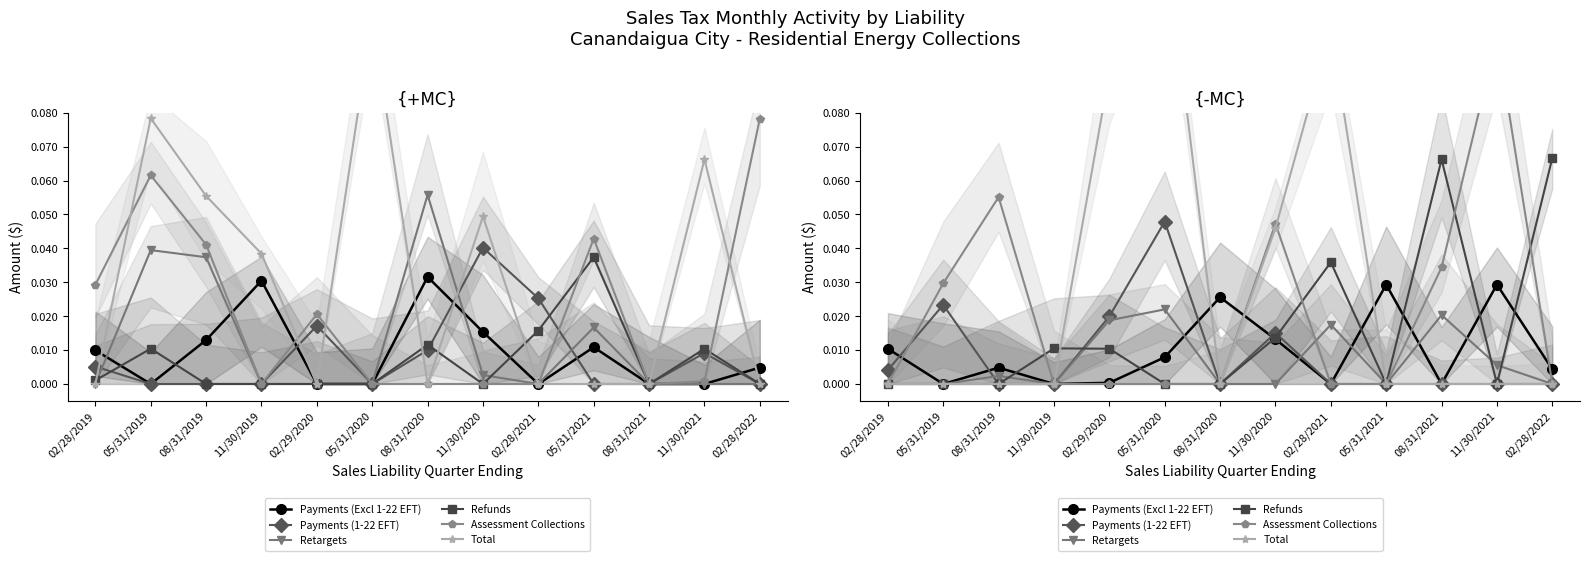

Reading left to right, extract all data points from this chart.

Payments (Excl 1-22 EFT): 02/28/2019=0.0	05/31/2019=0.0	08/31/2019=0.0	11/30/2019=0.0	02/29/2020=0.0	05/31/2020=0.0	08/31/2020=0.0	11/30/2020=0.0	02/28/2021=0.0	05/31/2021=0.0	08/31/2021=0.0	11/30/2021=0.0	02/28/2022=0.0
Payments (1-22 EFT): 02/28/2019=0.0	05/31/2019=0.0	08/31/2019=0.0	11/30/2019=0.0	02/29/2020=0.0	05/31/2020=0.0	08/31/2020=0.0	11/30/2020=0.0	02/28/2021=0.0	05/31/2021=0.0	08/31/2021=0.0	11/30/2021=0.0	02/28/2022=0.0
Retargets: 02/28/2019=0.0	05/31/2019=0.0	08/31/2019=0.0	11/30/2019=0.0	02/29/2020=0.0	05/31/2020=0.0	08/31/2020=0.0	11/30/2020=0.0	02/28/2021=0.0	05/31/2021=0.0	08/31/2021=0.0	11/30/2021=0.0	02/28/2022=0.0
Refunds: 02/28/2019=0.0	05/31/2019=0.0	08/31/2019=0.0	11/30/2019=0.0	02/29/2020=0.0	05/31/2020=0.0	08/31/2020=0.0	11/30/2020=0.0	02/28/2021=0.0	05/31/2021=0.0	08/31/2021=0.1	11/30/2021=0.0	02/28/2022=0.1
Assessment Collections: 02/28/2019=0.0	05/31/2019=0.0	08/31/2019=0.1	11/30/2019=0.0	02/29/2020=0.0	05/31/2020=0.0	08/31/2020=0.0	11/30/2020=0.0	02/28/2021=0.0	05/31/2021=0.0	08/31/2021=0.0	11/30/2021=0.1	02/28/2022=0.0
Total: 02/28/2019=0.0	05/31/2019=0.0	08/31/2019=0.0	11/30/2019=0.0	02/29/2020=0.1	05/31/2020=0.1	08/31/2020=0.0	11/30/2020=0.0	02/28/2021=0.1	05/31/2021=0.0	08/31/2021=0.0	11/30/2021=0.0	02/28/2022=0.0